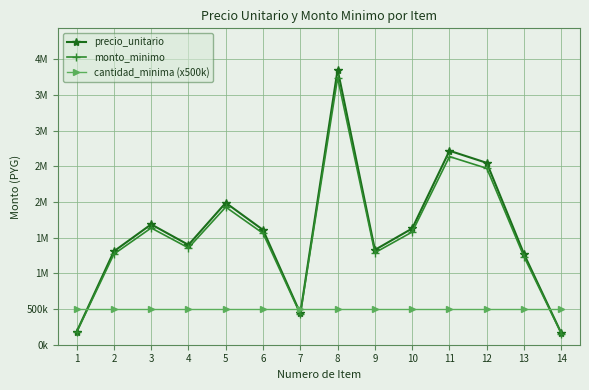

Does the chart have visible grid lines?

Yes